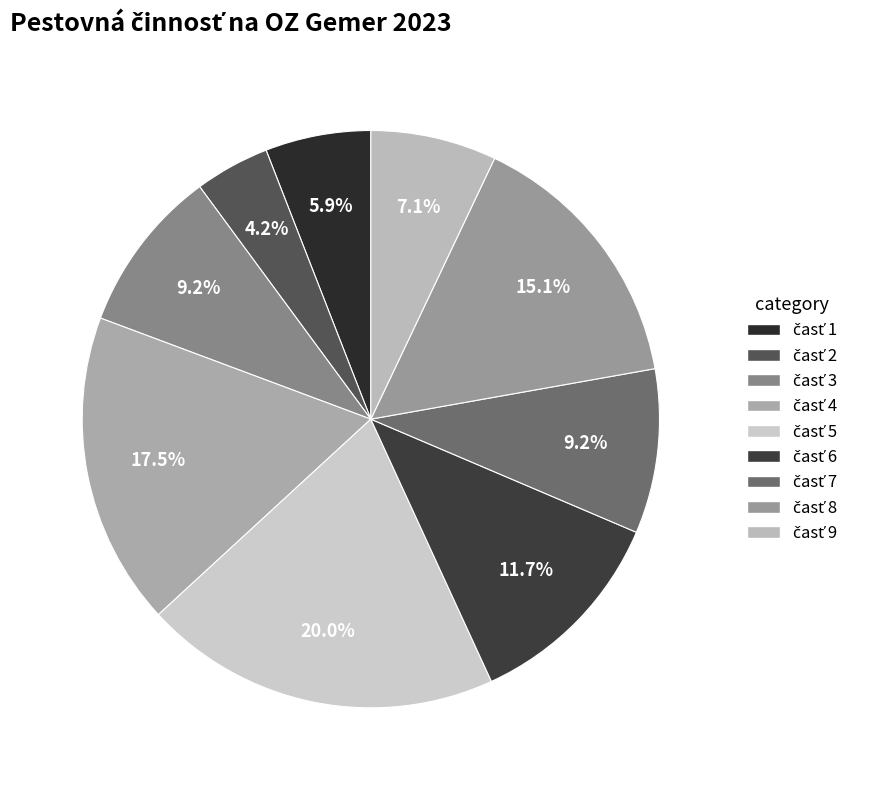

To the nearest percent, what is the combined percentage of časť 7 and časť 3?

18%